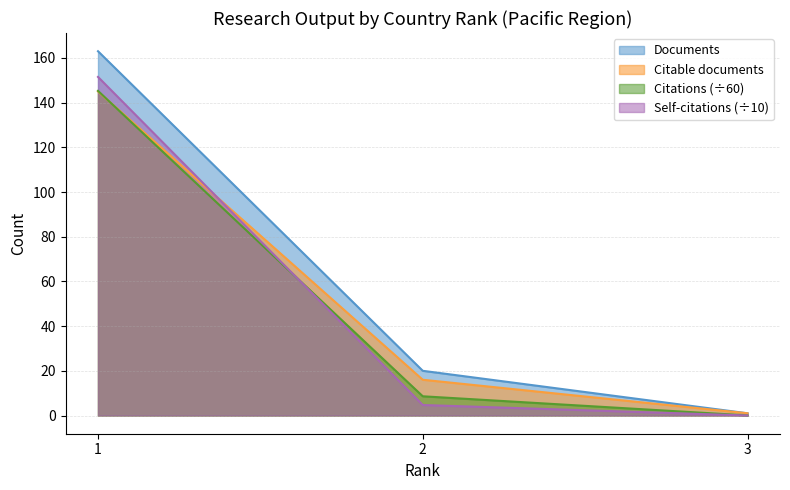

The value of Documents at 1 is 56.5. True or false?

False